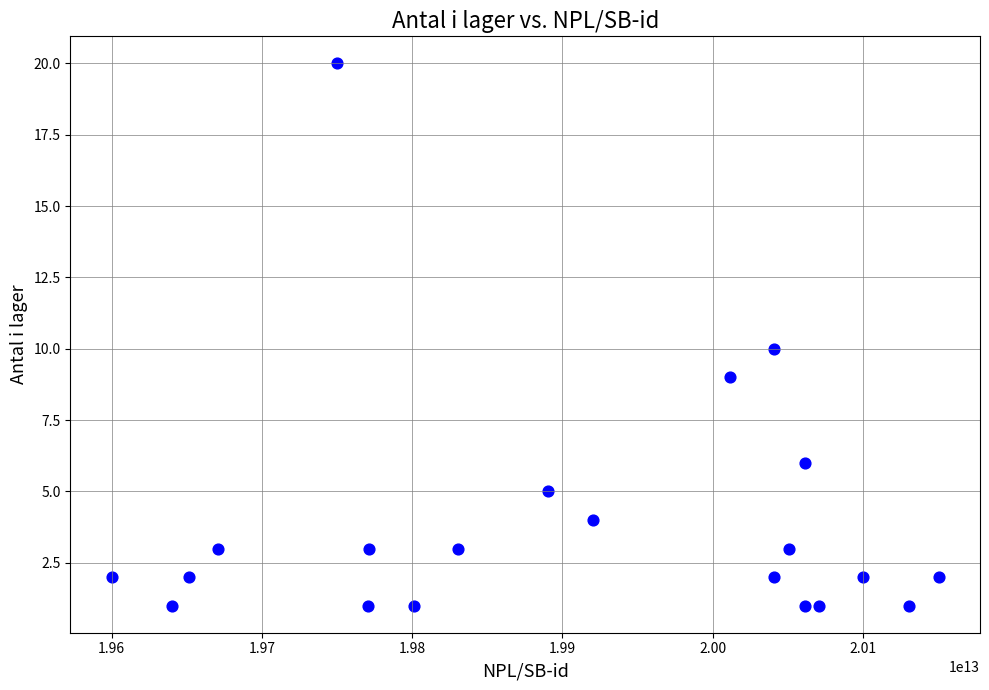

What is the range of X values (max minus min)?

550188000040